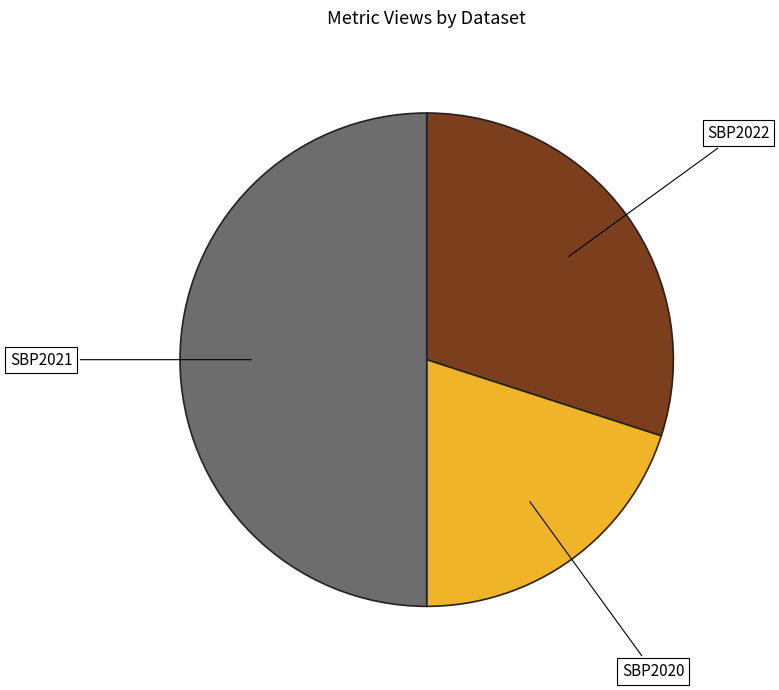

What is the largest slice in the pie chart?

SBP2021